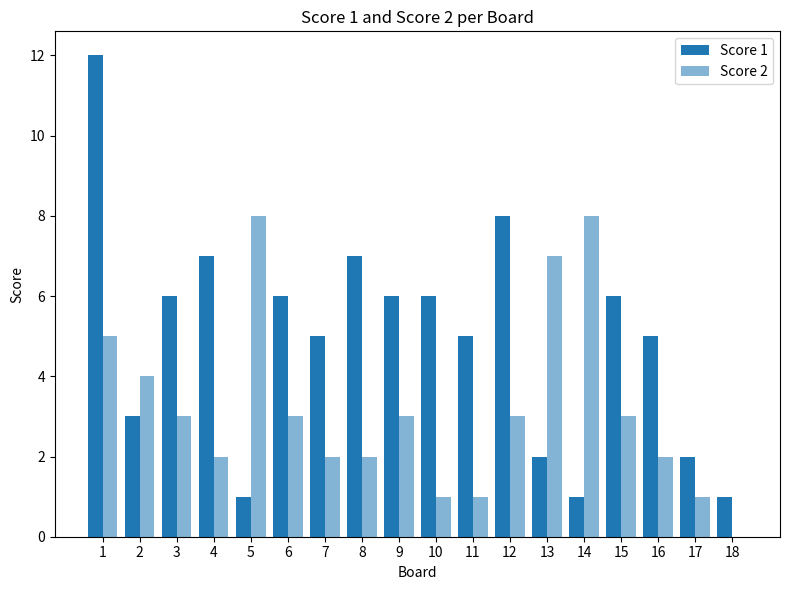

How many positive values does the Score 2 series have?

17